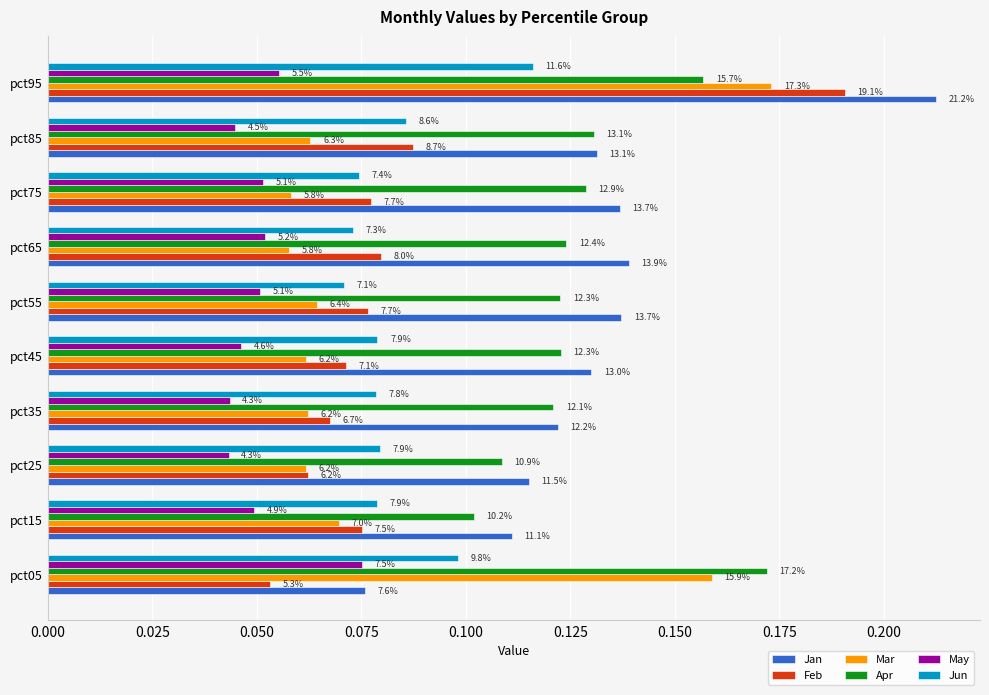

What are all the series names shown in the legend?

Jan, Feb, Mar, Apr, May, Jun